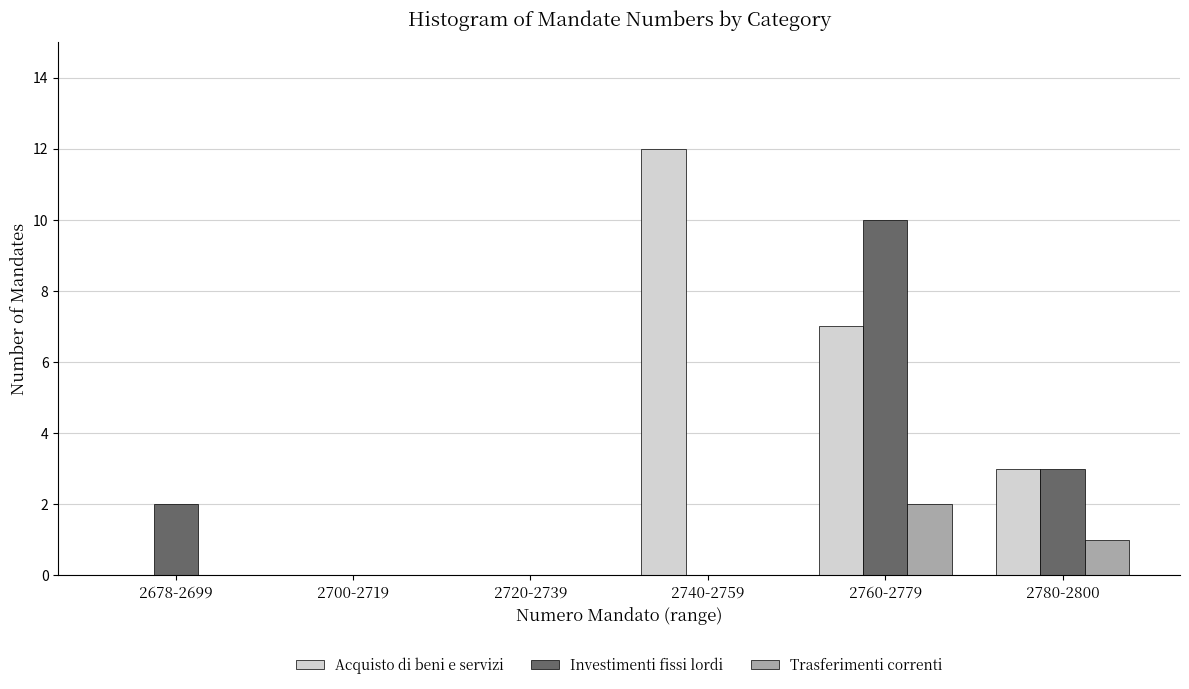

Reading left to right, list all the values displayed in this chart.

Acquisto di beni e servizi: 2678-2699=0	2700-2719=0	2720-2739=0	2740-2759=12	2760-2779=7	2780-2800=3
Investimenti fissi lordi: 2678-2699=2	2700-2719=0	2720-2739=0	2740-2759=0	2760-2779=10	2780-2800=3
Trasferimenti correnti: 2678-2699=0	2700-2719=0	2720-2739=0	2740-2759=0	2760-2779=2	2780-2800=1